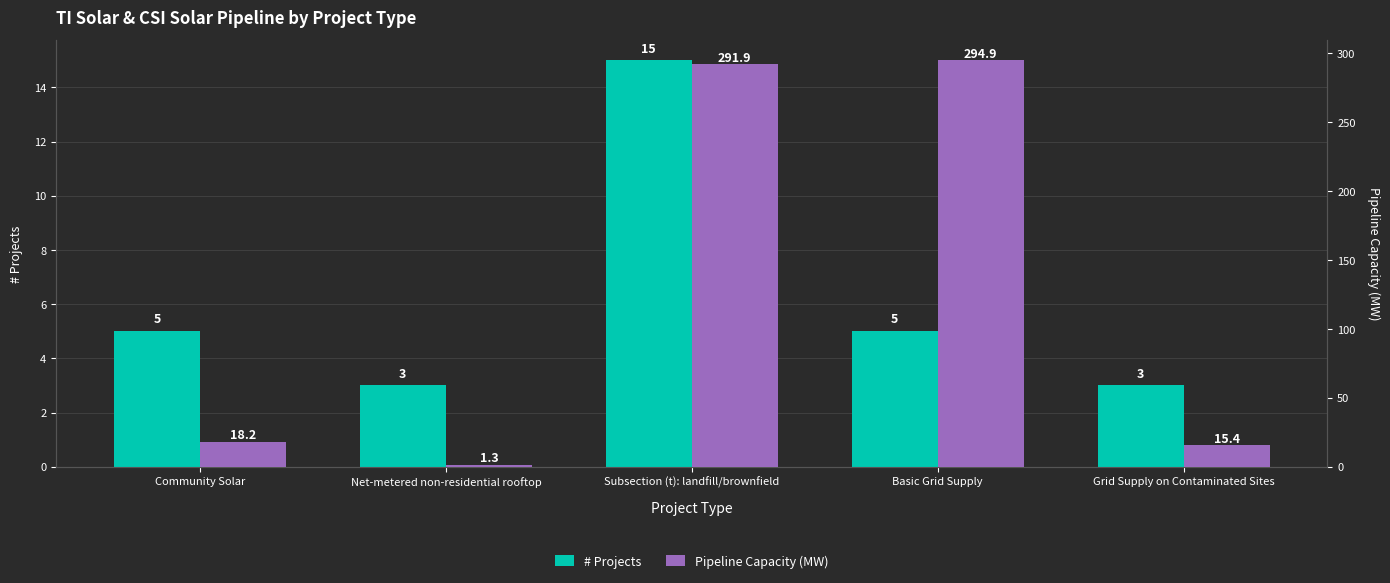

True or false: Pipeline Capacity (MW) has a value of 291.9 at Subsection (t): landfill/brownfield.

True